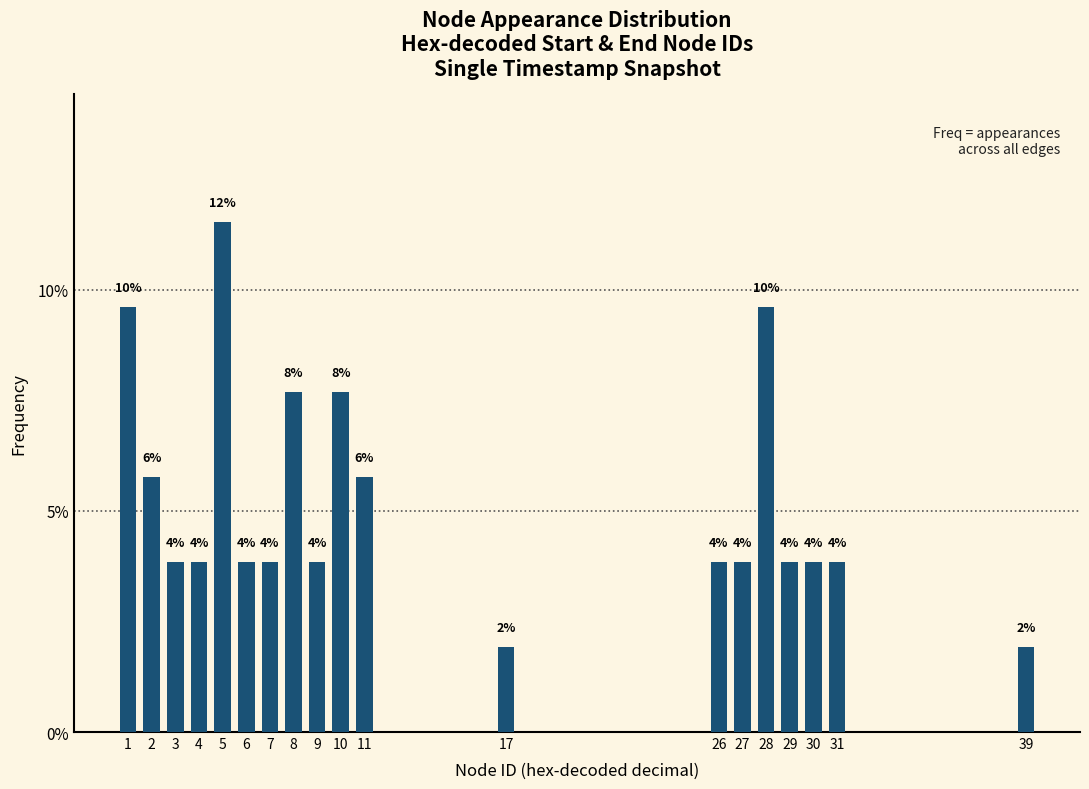

Are the bars horizontal?

No